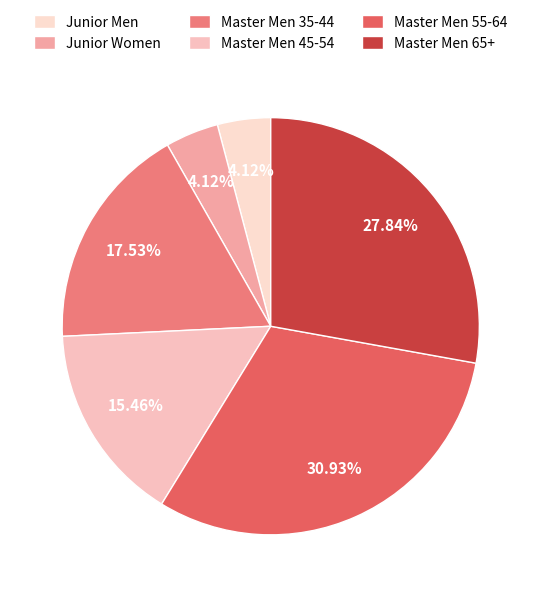

What is the largest slice in the pie chart?

Master Men 55-64